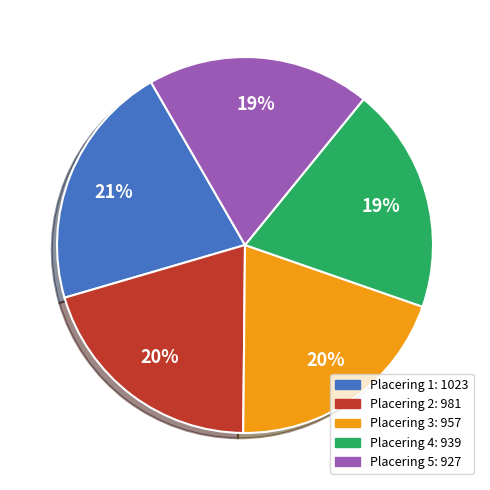

Is there a majority slice in this chart?

No